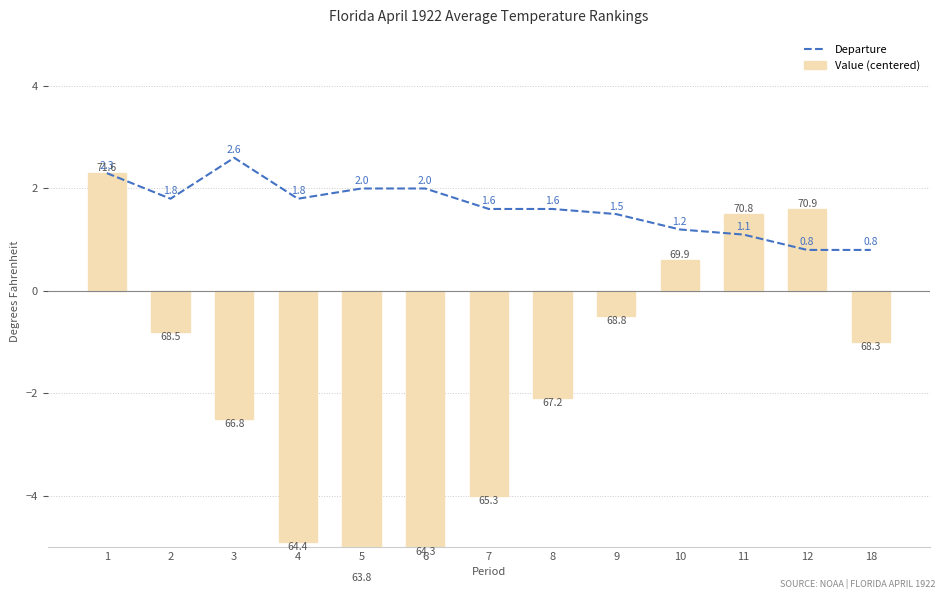

Reading right to left, transcribe all the data shown in this chart.

Departure: 18=0.8	12=0.8	11=1.1	10=1.2	9=1.5	8=1.6	7=1.6	6=2.0	5=2.0	4=1.8	3=2.6	2=1.8	1=2.3
Value (centered): 18=-1.0	12=1.6	11=1.5	10=0.6	9=-0.5	8=-2.1	7=-4.0	6=-5.0	5=-5.5	4=-4.9	3=-2.5	2=-0.8	1=2.3